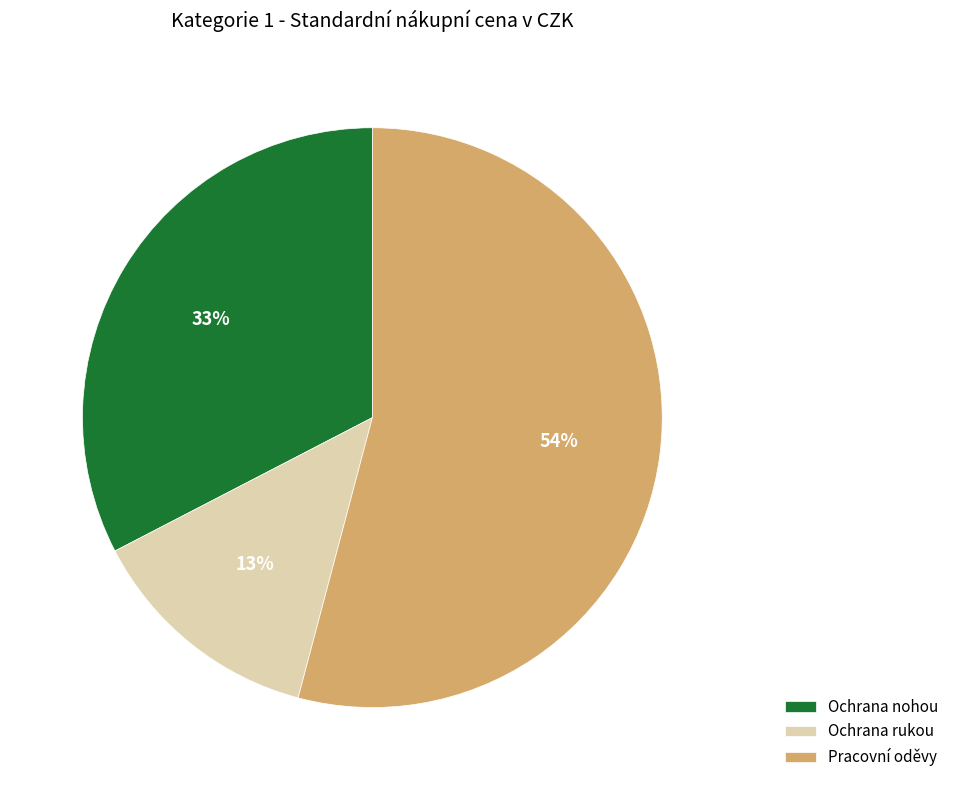

Is there any slice that represents more than half of the pie?

Yes